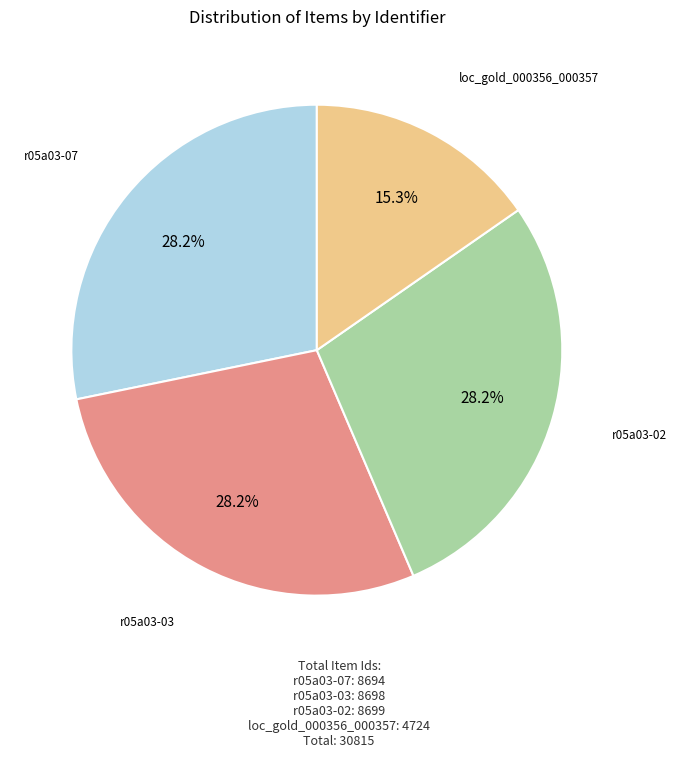

How many segments does this pie chart have?

4